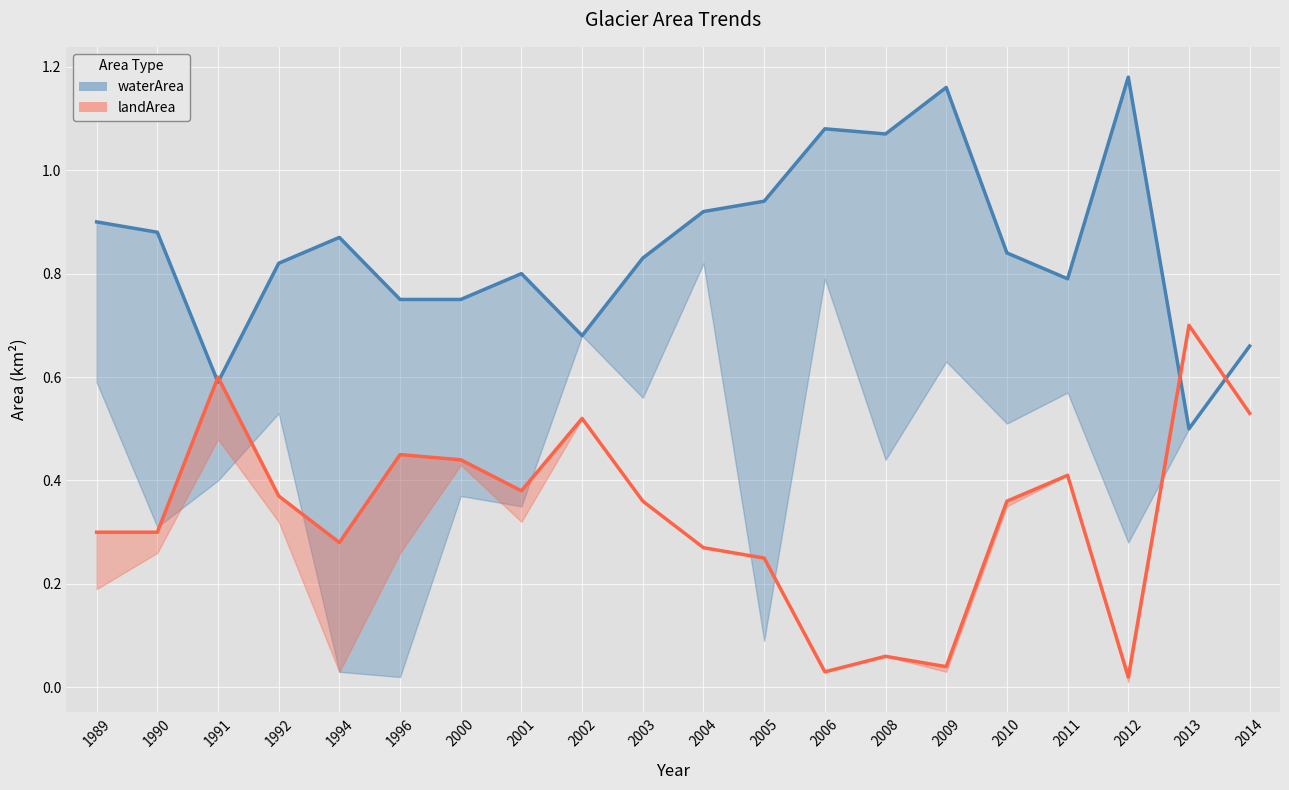

Reading left to right, what are all the values shown in this chart?

waterArea: 0.9	0.9	0.6	0.8	0.9	0.8	0.8	0.8	0.7	0.8	0.9	0.9	1.1	1.1	1.2	0.8	0.8	1.2	0.5	0.7
landArea: 0.3	0.3	0.6	0.4	0.3	0.5	0.4	0.4	0.5	0.4	0.3	0.2	0.0	0.1	0.0	0.4	0.4	0.0	0.7	0.5